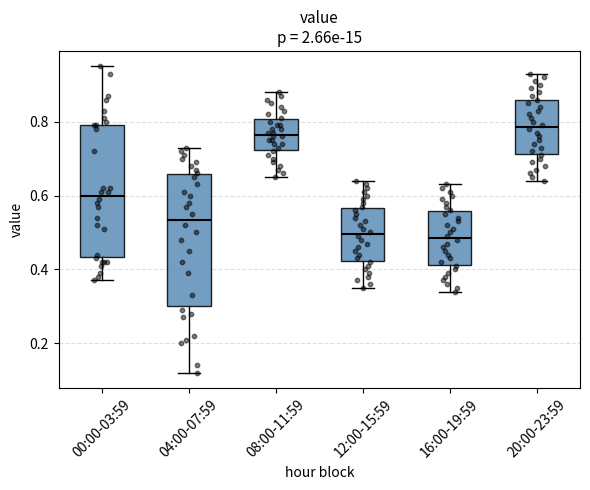

Reading left to right, read every box against the y-axis: the position of its median line, the range the box covers, and the ends of its whiskers. The values are not printed on the chart, so give them approximately, as read against the axis.

00:00-03:59: median 0.60, box 0.44 to 0.80, whiskers 0.38 to 0.96
04:00-07:59: median 0.54, box 0.30 to 0.66, whiskers 0.12 to 0.74
08:00-11:59: median 0.76, box 0.72 to 0.80, whiskers 0.66 to 0.88
12:00-15:59: median 0.50, box 0.42 to 0.56, whiskers 0.36 to 0.64
16:00-19:59: median 0.48, box 0.42 to 0.56, whiskers 0.34 to 0.64
20:00-23:59: median 0.78, box 0.72 to 0.86, whiskers 0.64 to 0.94